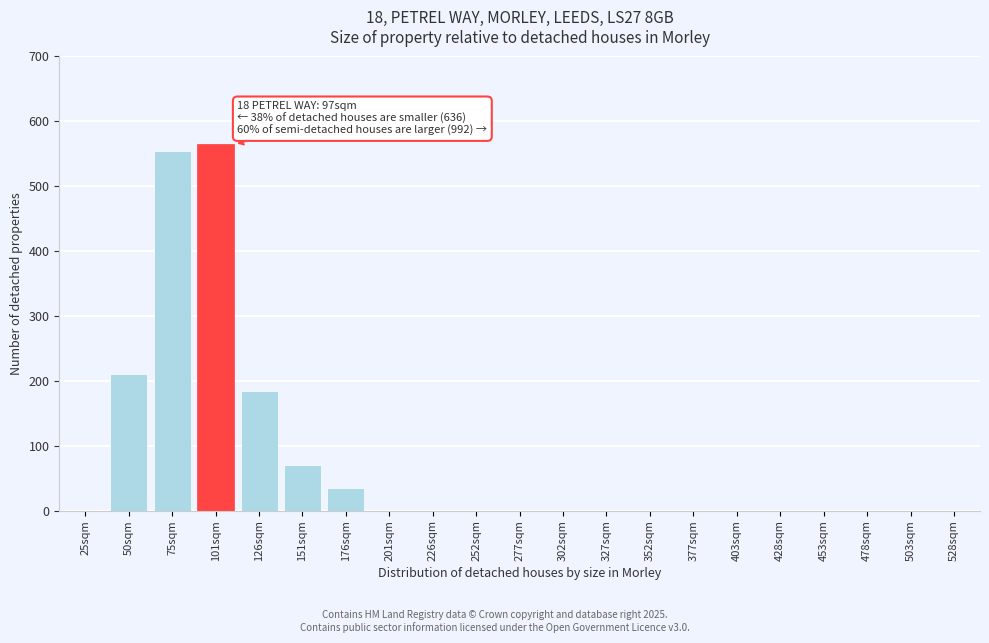

Reading left to right, what are all the values shown in this chart?

25sqm=0	50sqm=210	75sqm=555	101sqm=565	126sqm=185	151sqm=70	176sqm=35	201sqm=0	226sqm=0	252sqm=0	277sqm=0	302sqm=0	327sqm=0	352sqm=0	377sqm=0	403sqm=0	428sqm=0	453sqm=0	478sqm=0	503sqm=0	528sqm=0